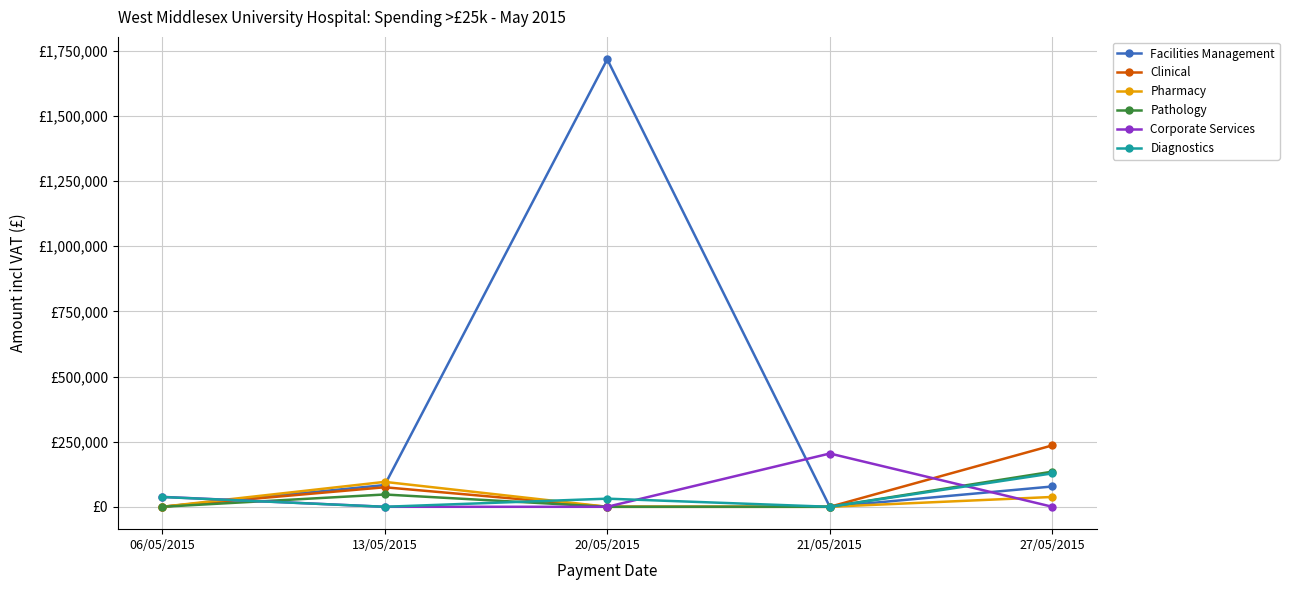

Which series has the largest total across all categories?

Facilities Management